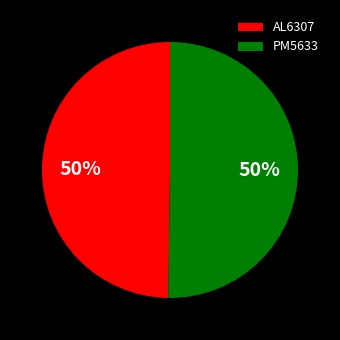

The AL6307 slice represents 58% of the pie. True or false?

False